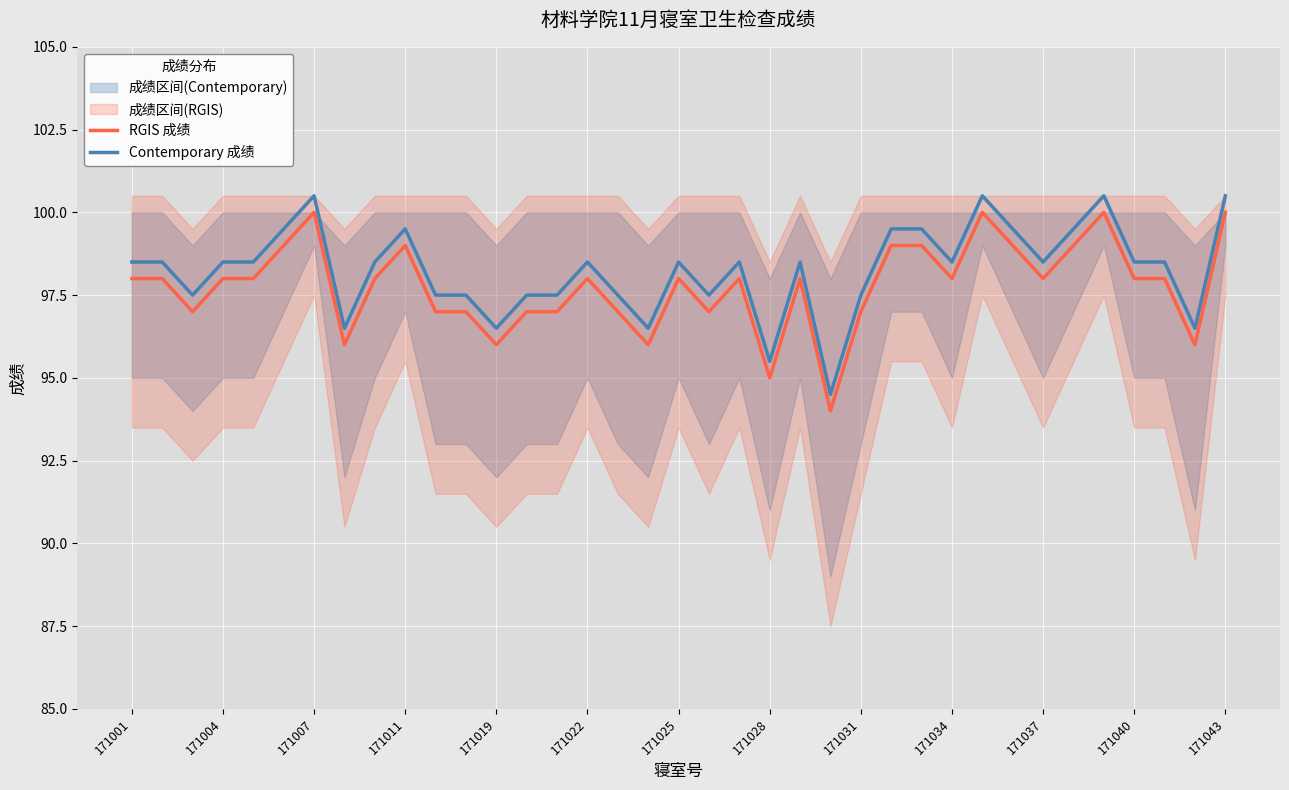

List the series in order of their peak value, lowest first.

RGIS 成绩, Contemporary 成绩